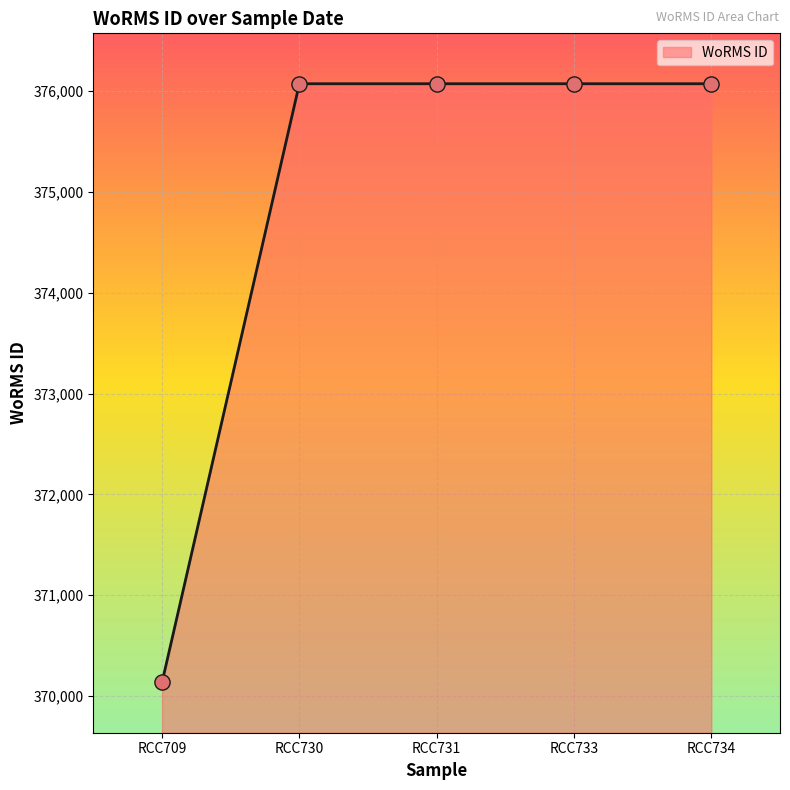

Approximately how many times larger is the value at RCC730 compared to RCC734?

1.0